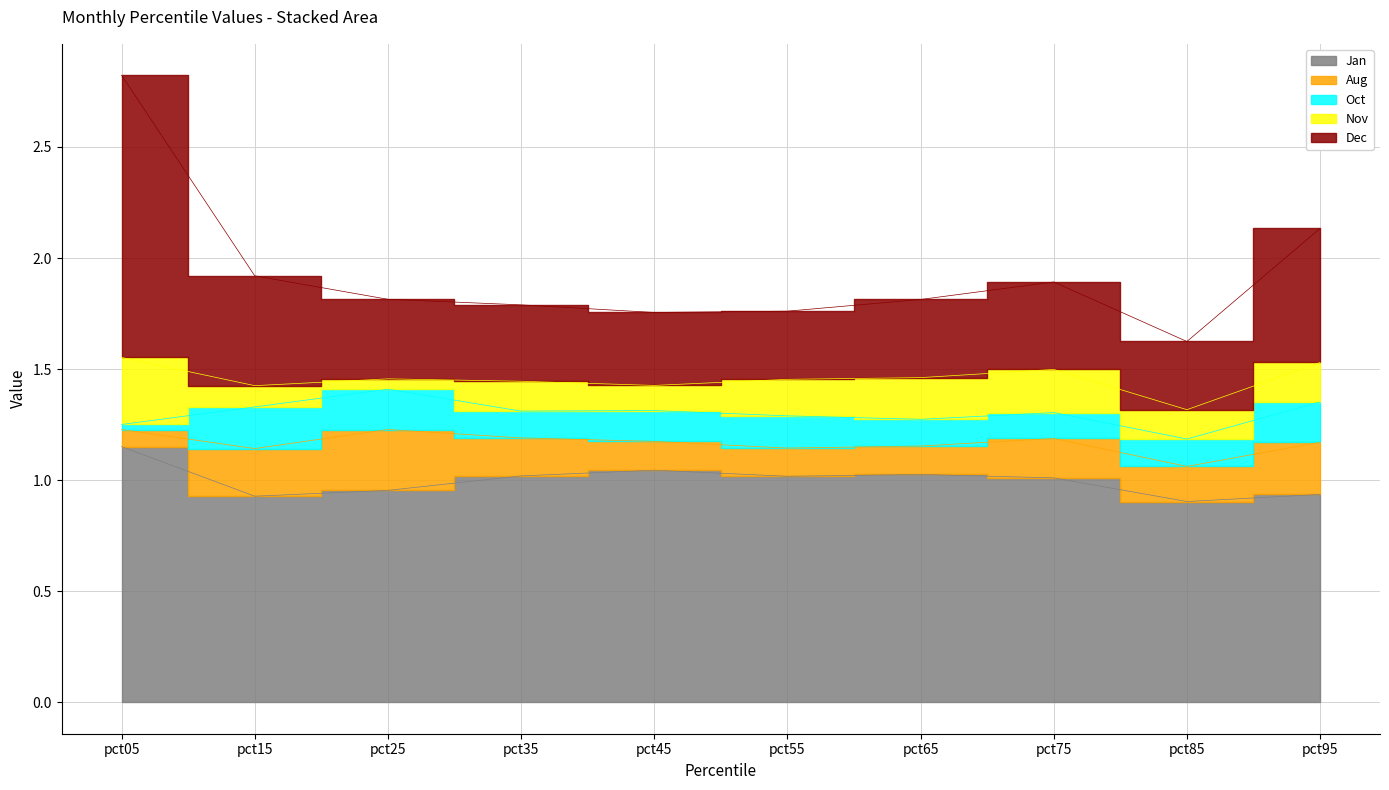

What are all the series names shown in the legend?

Jan, Aug, Oct, Nov, Dec